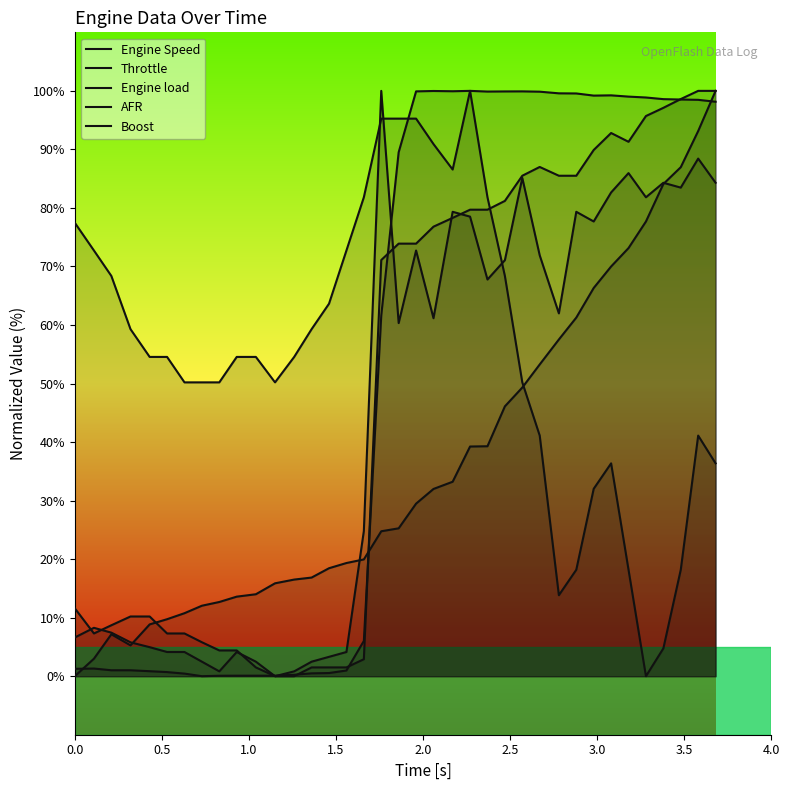

What is the value of the Throttle point at the 1st from the left?

1.3